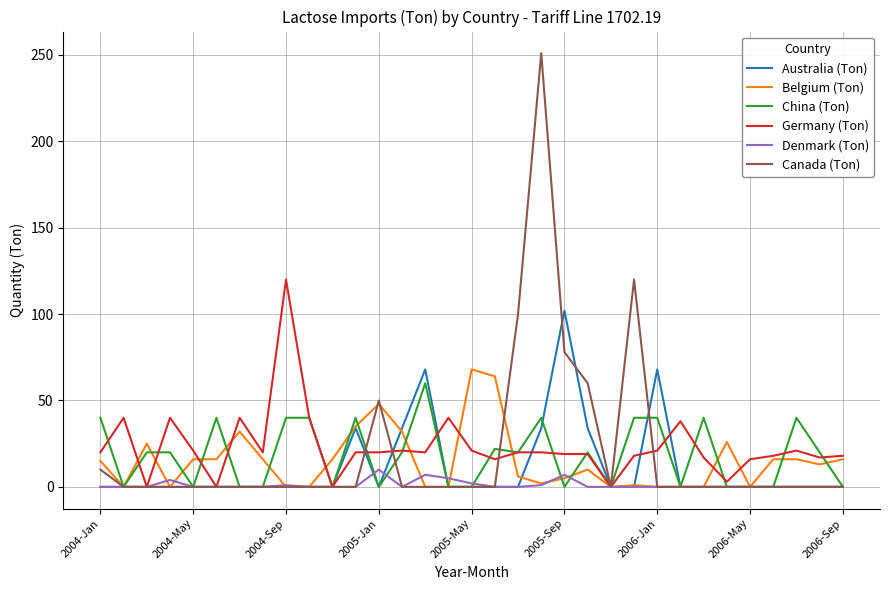

What is the greatest value displayed?

251